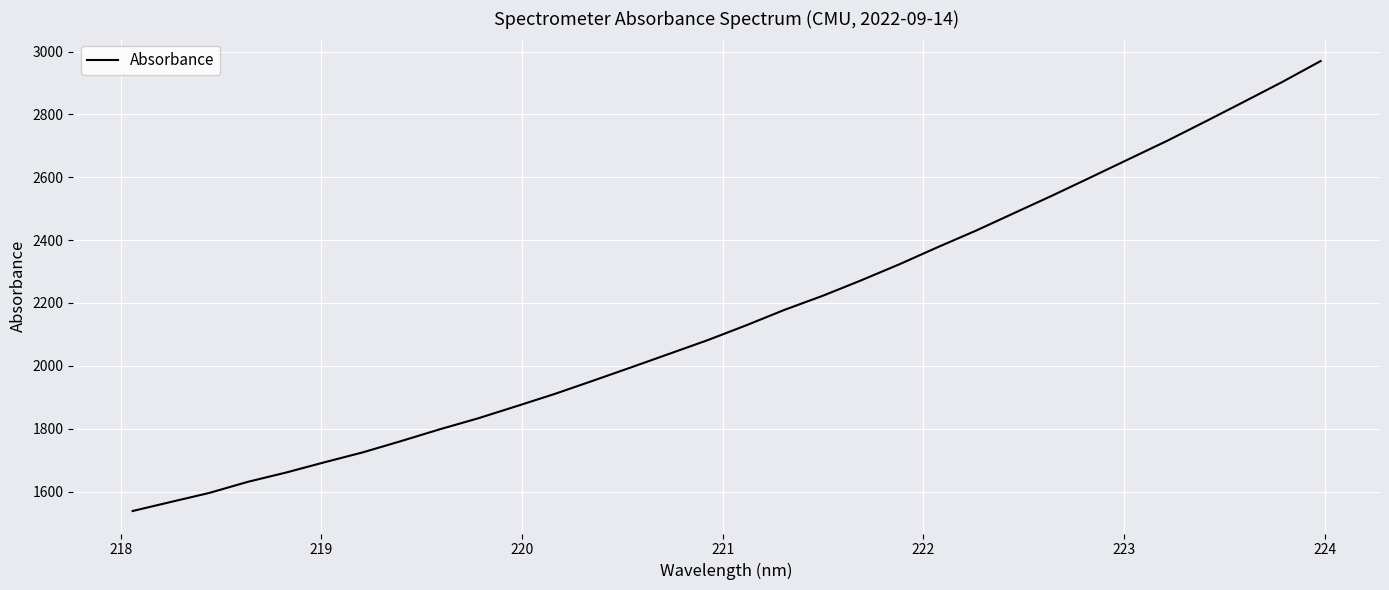

What is the maximum value shown in the chart?

2969.6